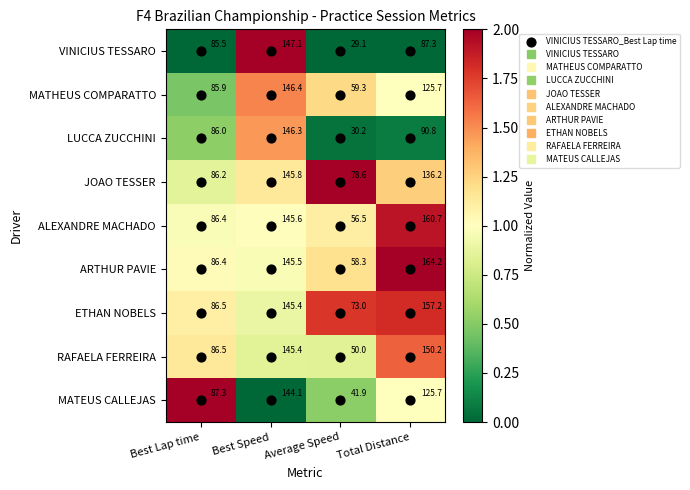

Between Best Lap time and Total Distance, which series saw the biggest shift?

ARTHUR PAVIE